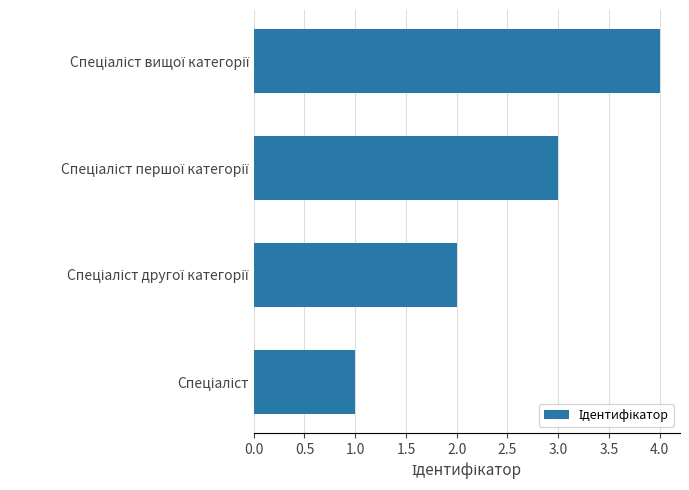

What is the maximum value shown in the chart?

4